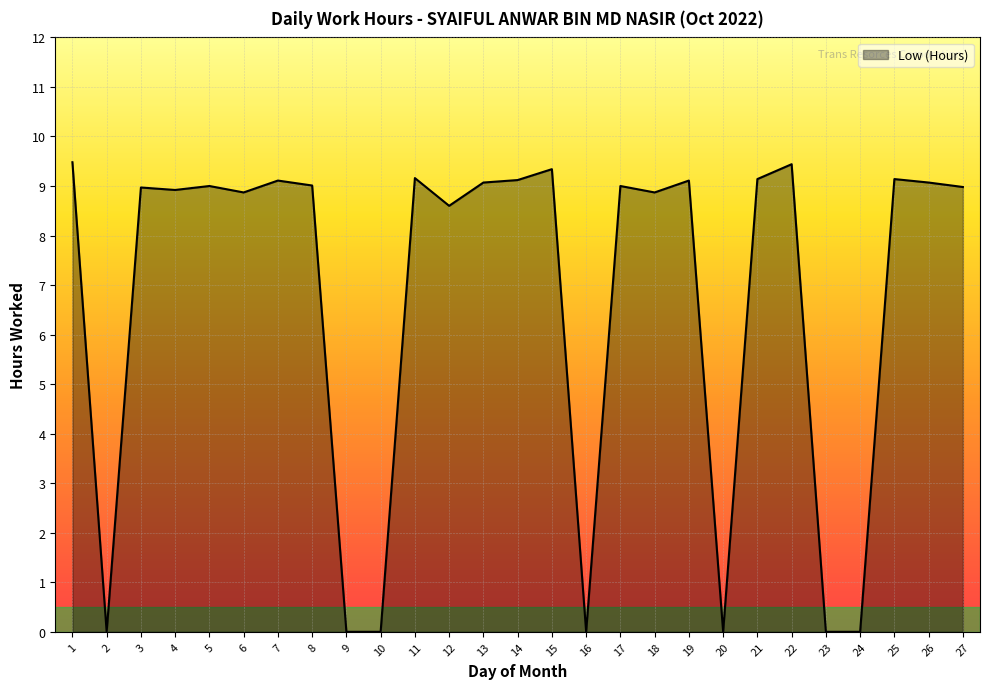

Does the chart have visible grid lines?

Yes